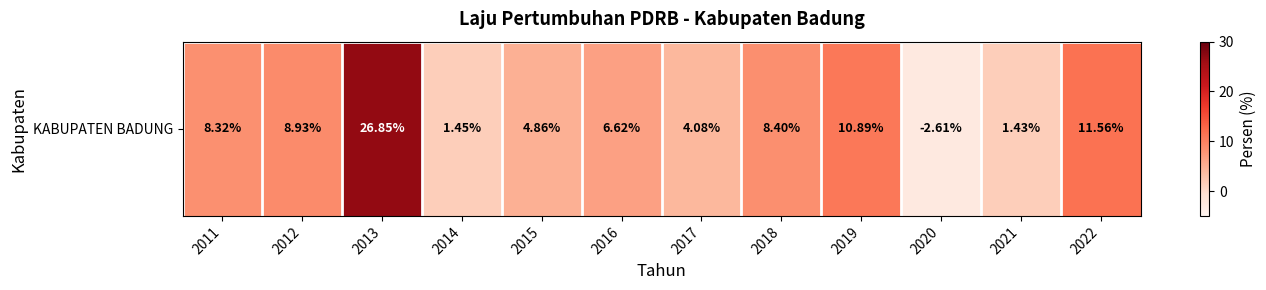

How many values are above zero?

11